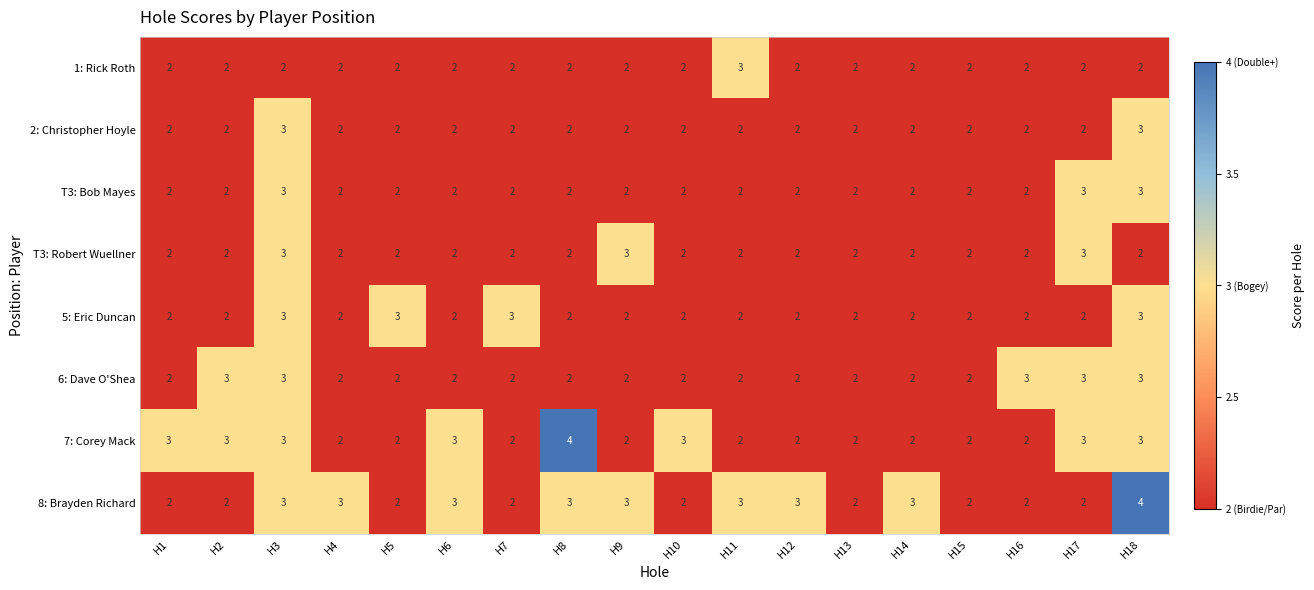

What is the greatest value displayed?

4